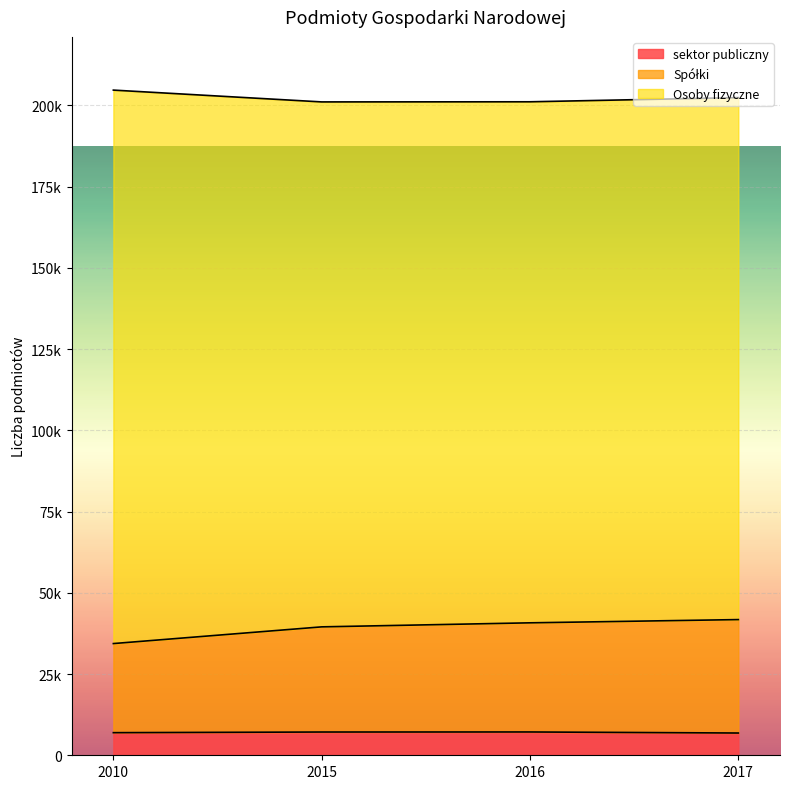

True or false: Spółki and sektor publiczny cross at least once.

False